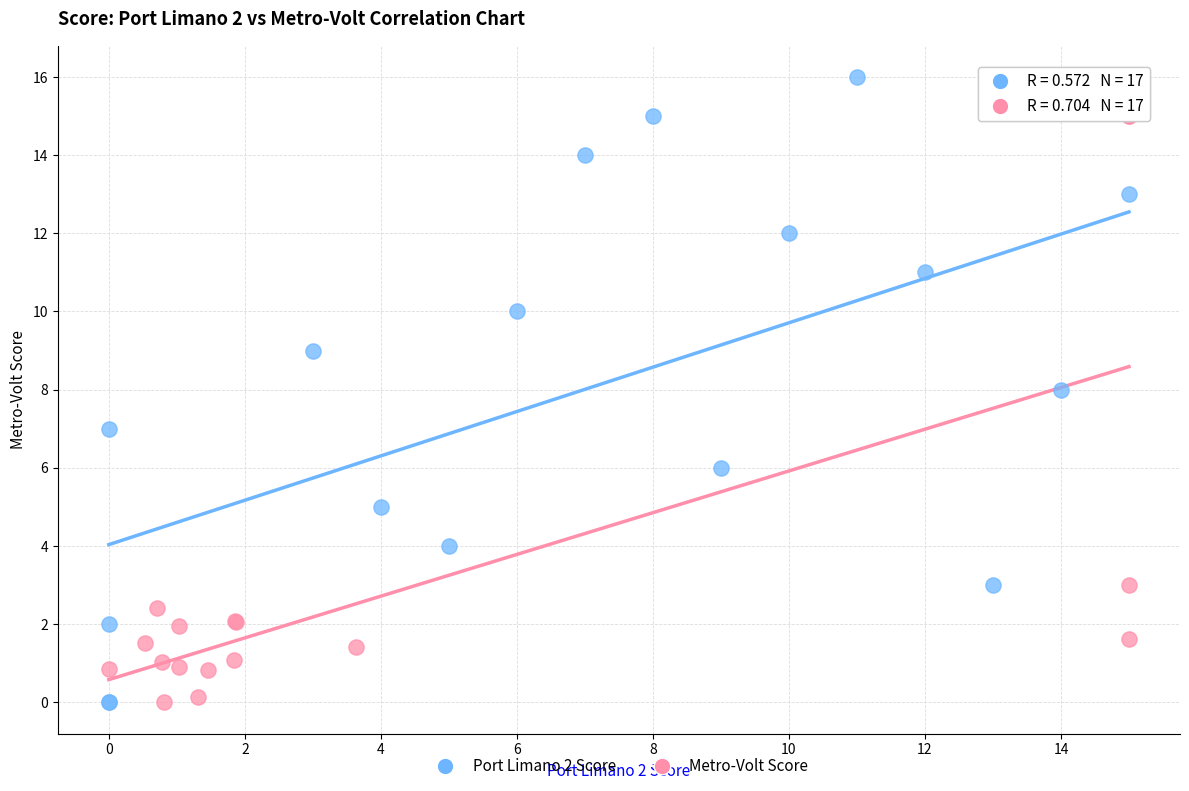

What are all the series names shown in the legend?

Port Limano 2 Score, Metro-Volt Score